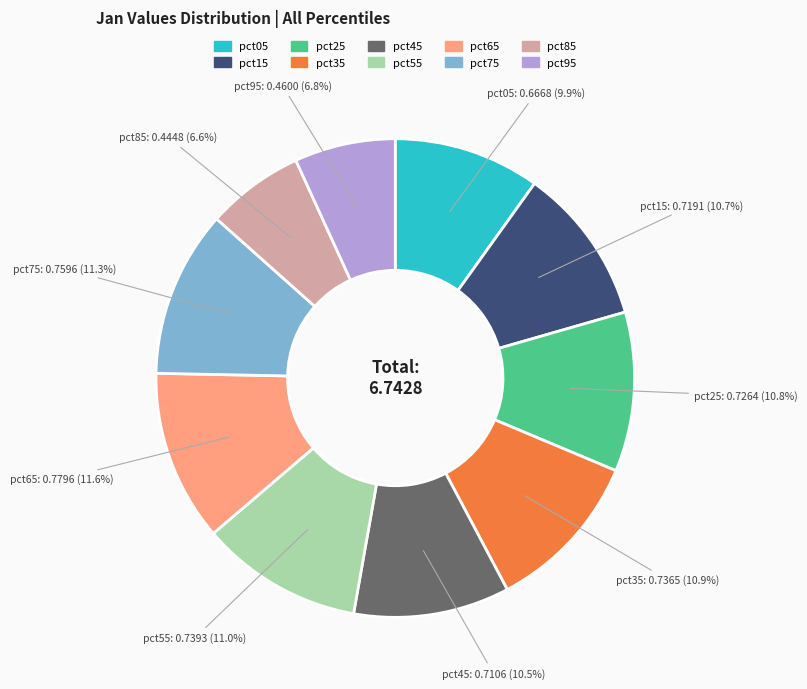

How many slices are in this pie chart?

10